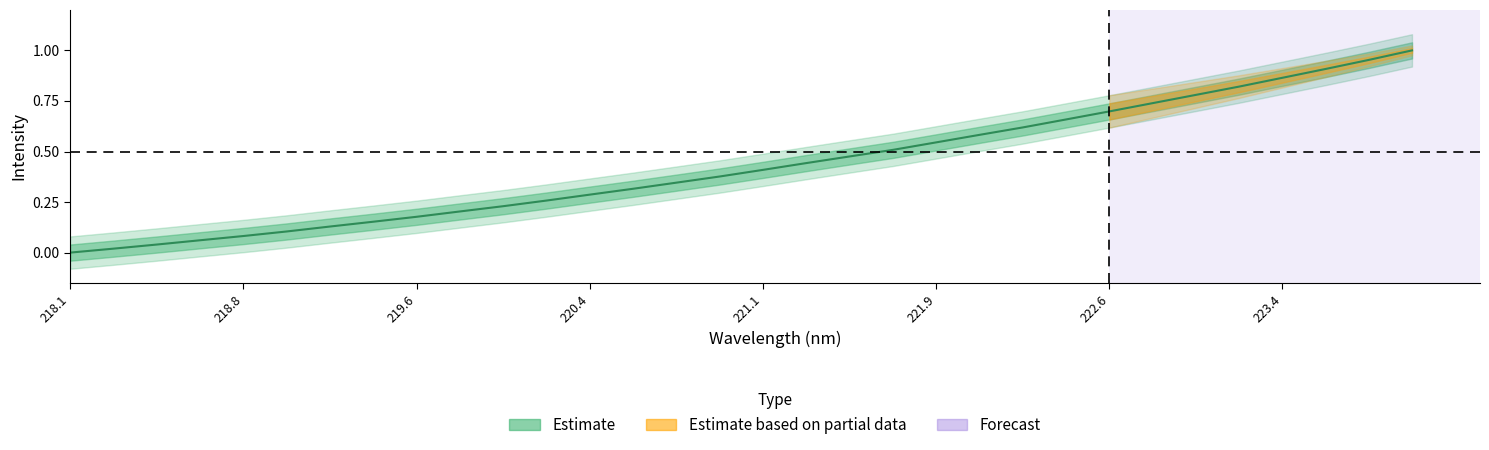

What is the value of the 21st point from the left?

0.5